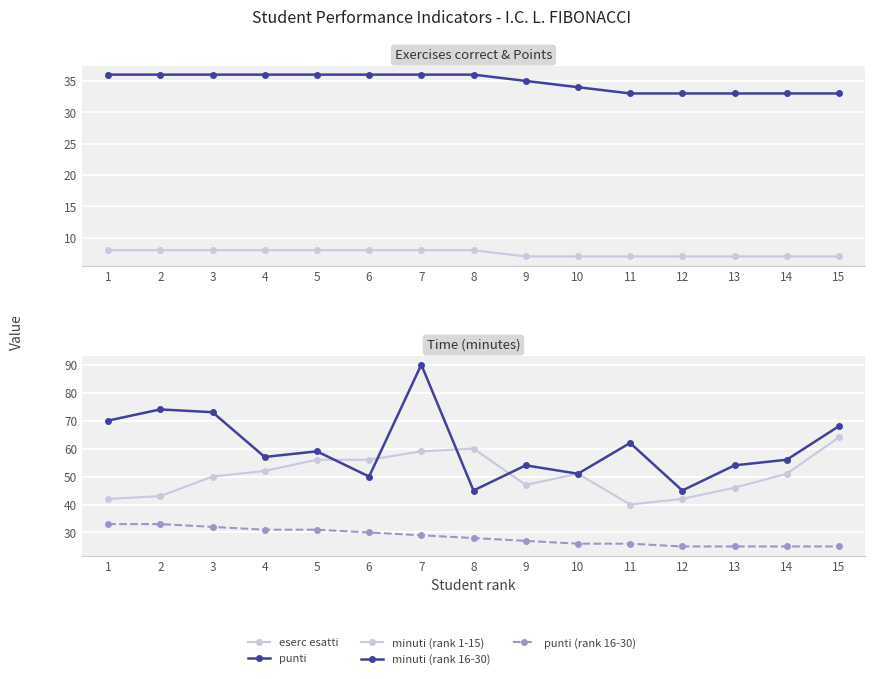

True or false: punti (rank 16-30) and eserc esatti cross at least once.

False